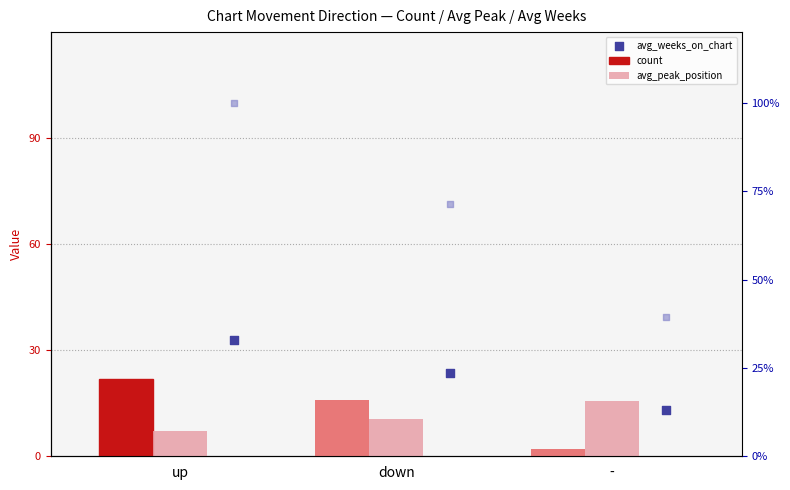

What is the total value across all series at up?

162.1